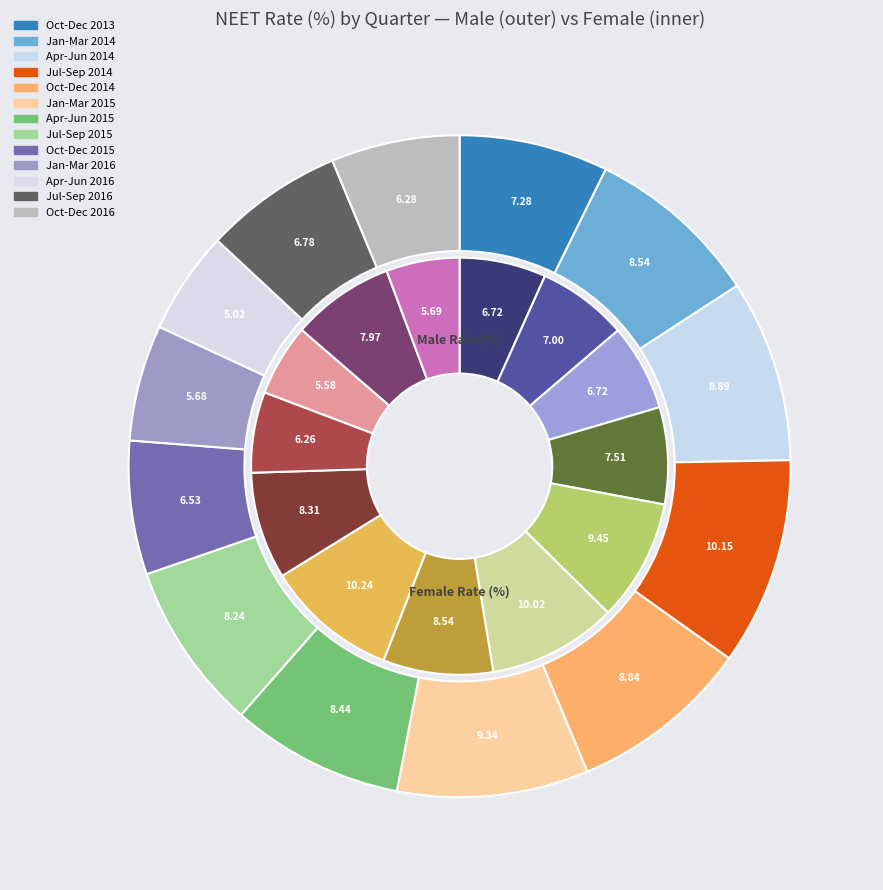

What is the smallest slice in the pie chart?

April - June 2016